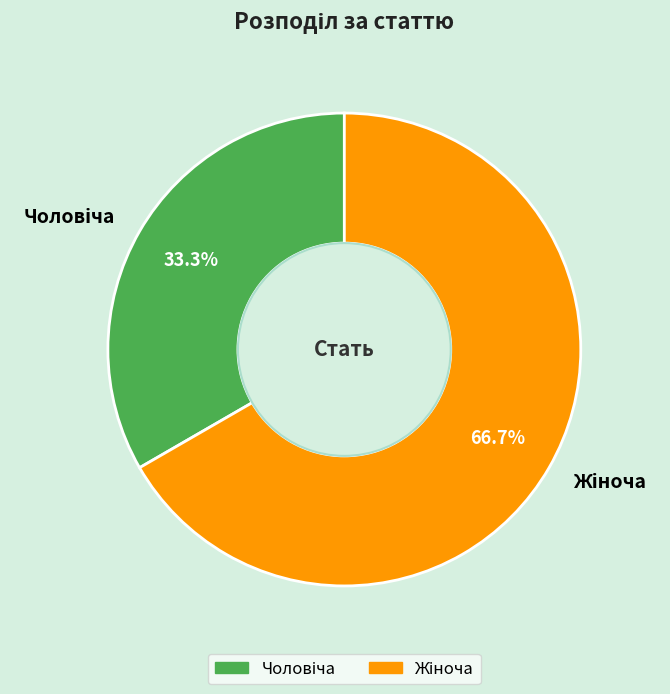

How many slices are in this pie chart?

2